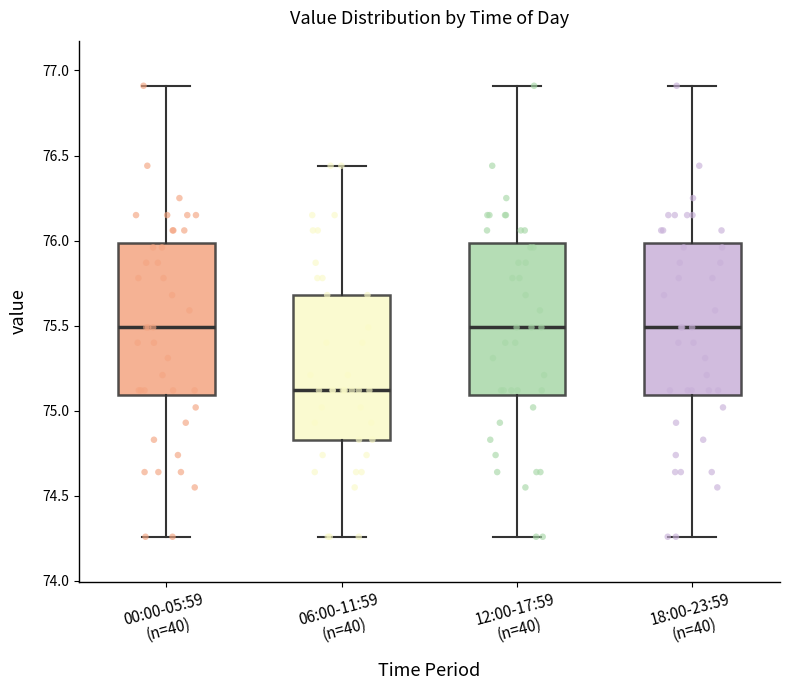

Reading left to right, transcribe this box plot: for each box, give where its median line is, the range the box spans, and where its two whiskers end, as read against the y-axis. The values are not printed on the chart, so give them approximately, as read against the axis.

00:00-05:59 (n=40): median 75.50, box 75.10 to 76.00, whiskers 74.25 to 76.90
06:00-11:59 (n=40): median 75.10, box 74.85 to 75.70, whiskers 74.25 to 76.45
12:00-17:59 (n=40): median 75.50, box 75.10 to 76.00, whiskers 74.25 to 76.90
18:00-23:59 (n=40): median 75.50, box 75.10 to 76.00, whiskers 74.25 to 76.90